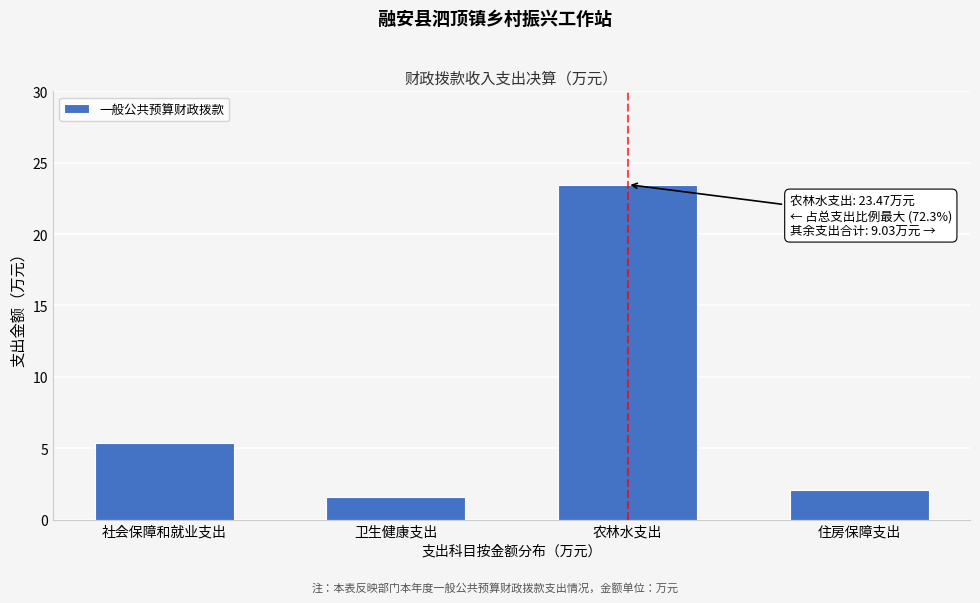

Between 住房保障支出 and 社会保障和就业支出, which is larger?

社会保障和就业支出